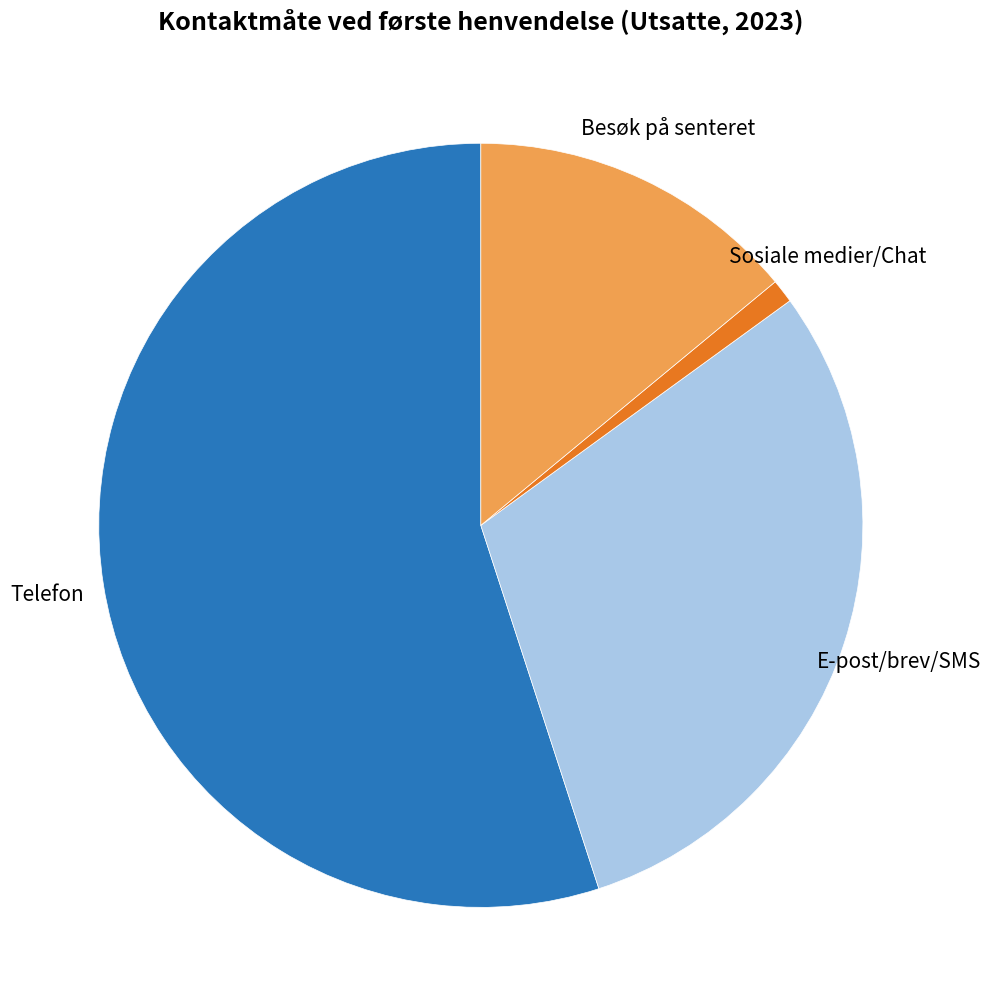

Does any single category account for the majority?

Yes